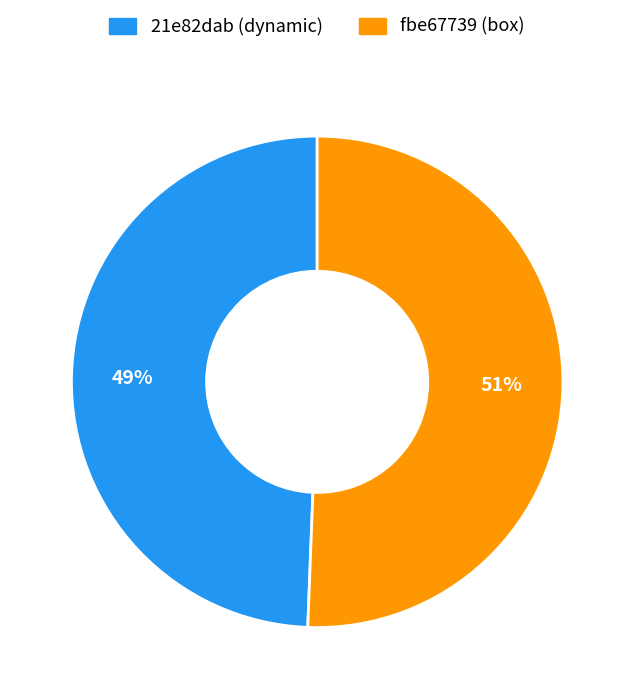

What percentage is the 21e82dab (dynamic) slice, to the nearest percent?

49%